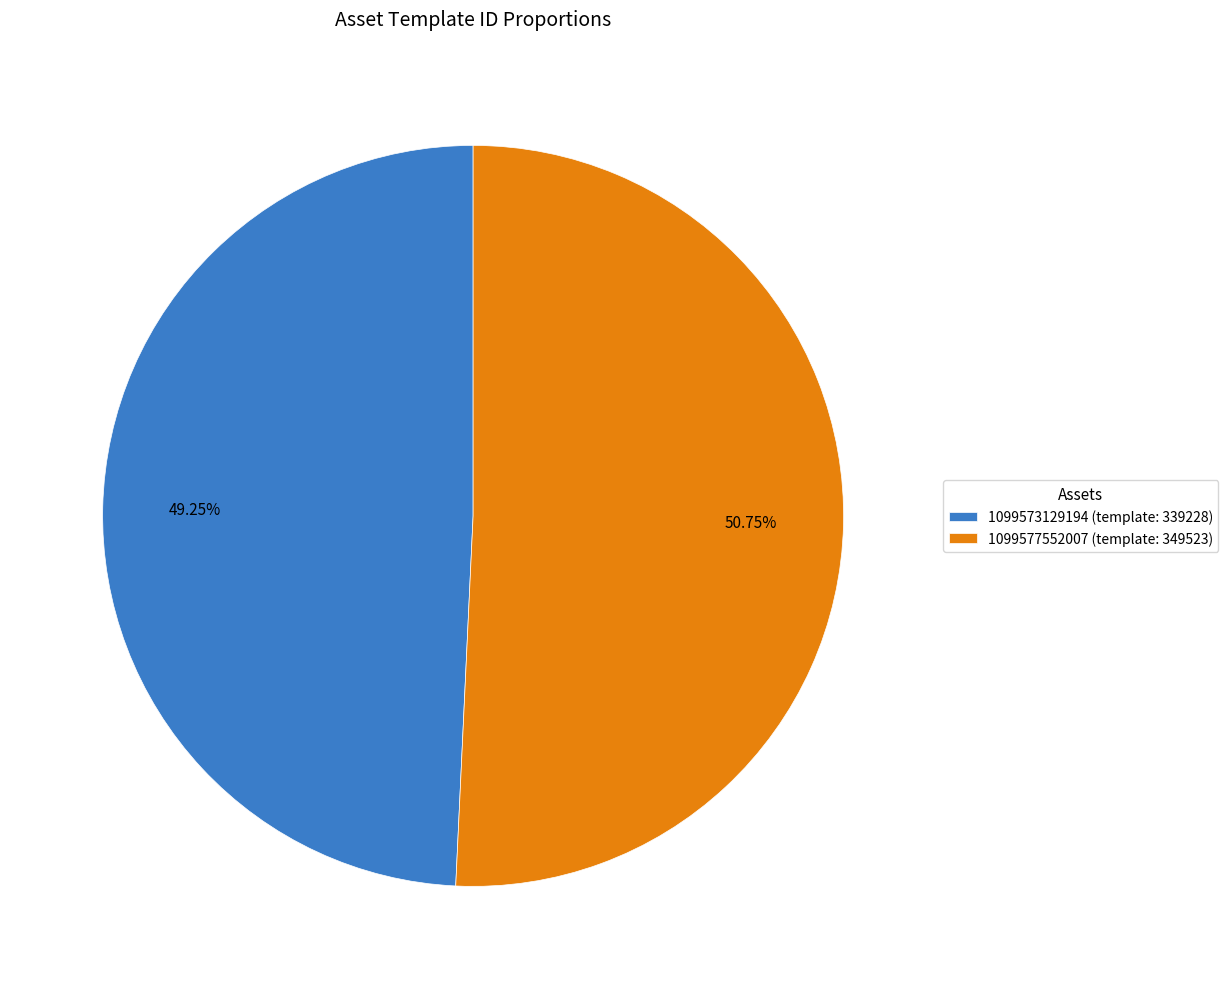

What is the ratio of the value at 1099577552007 to the value at 1099573129194?

1.0